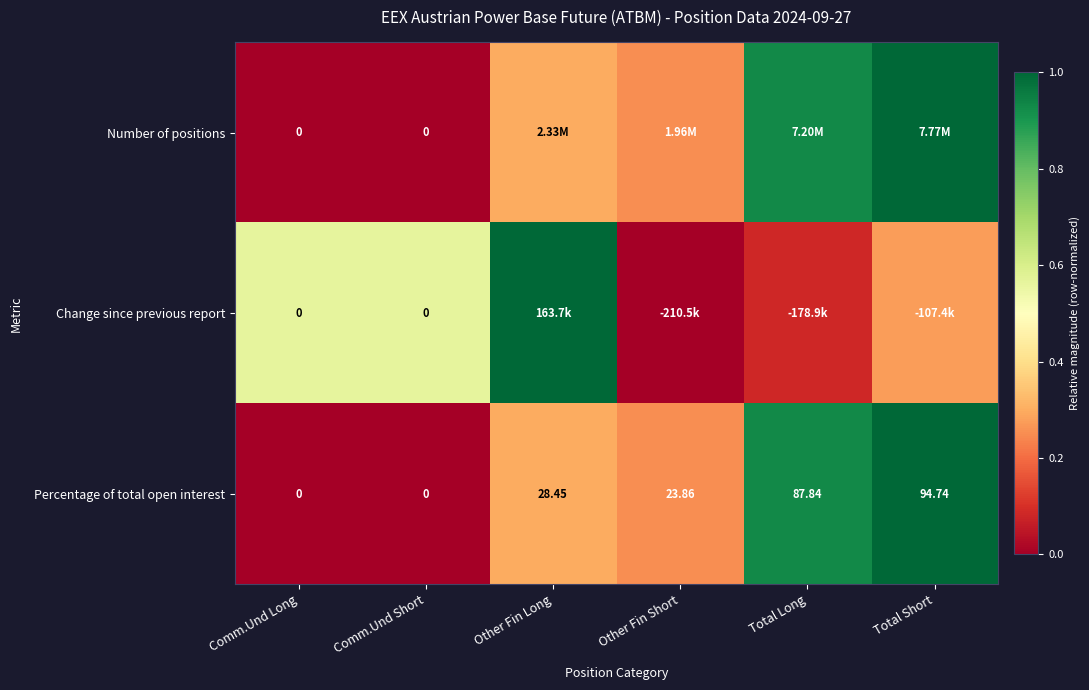

Which category has the highest value in the Percentage of total open interest series?

Total Short